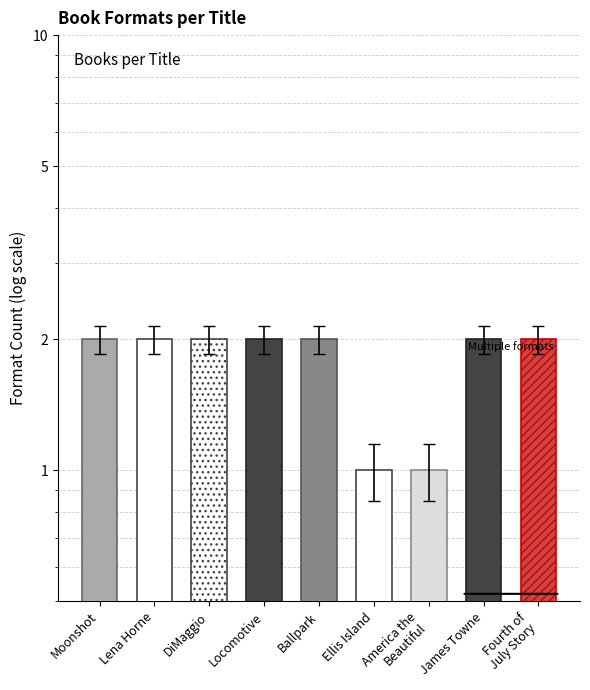

What is the smallest value displayed?

1